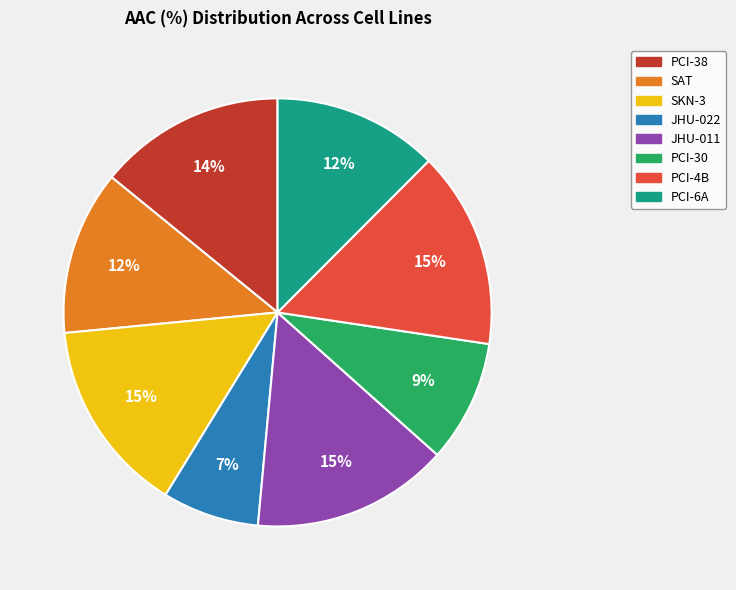

Which category has the smallest portion of the pie?

JHU-022